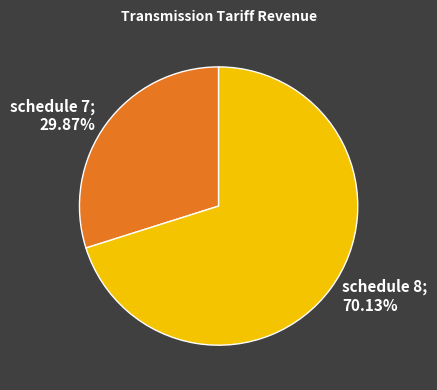

What is the total percentage of schedule 7 and schedule 8?

100.0%